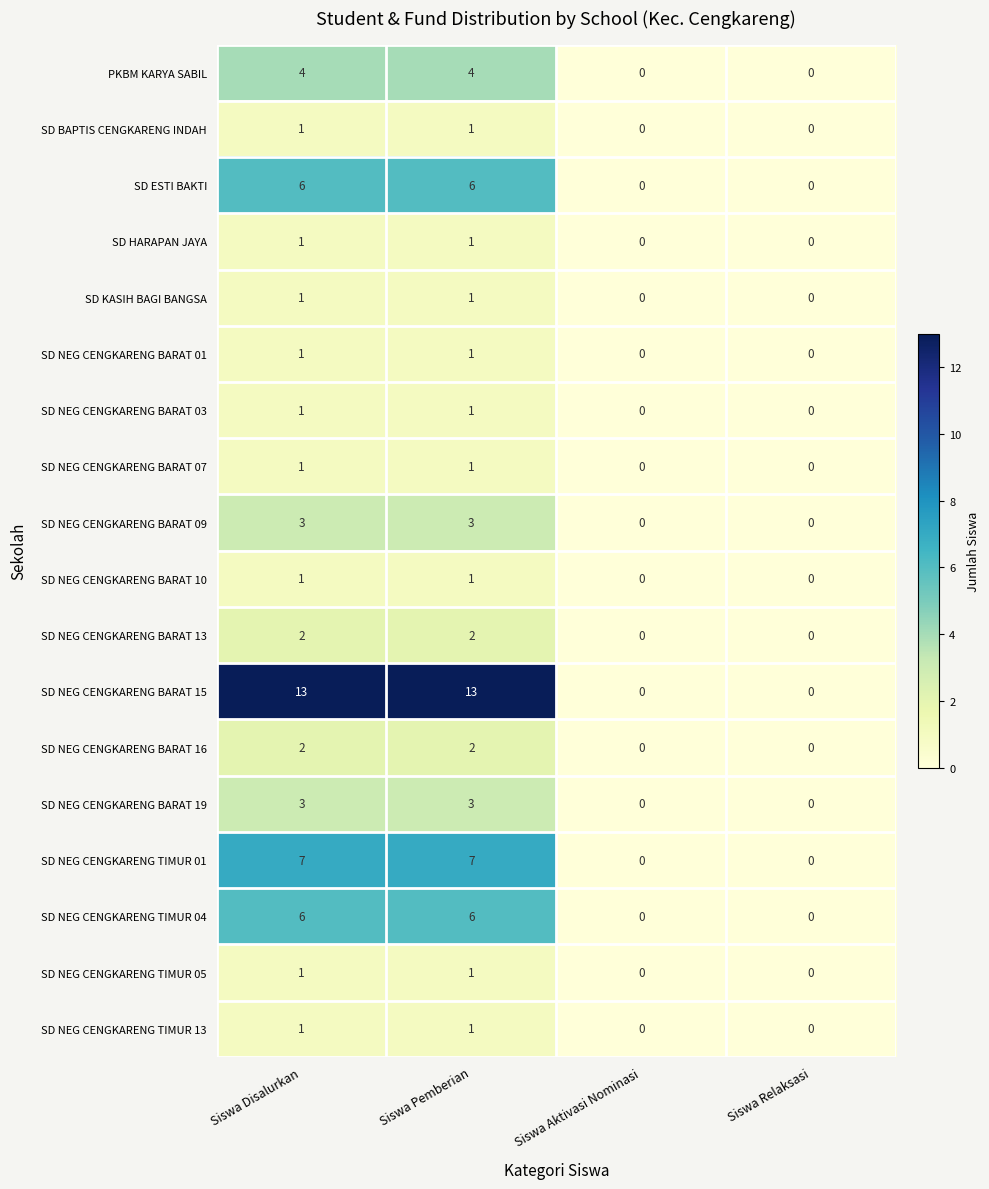

What is the maximum value shown in the chart?

13